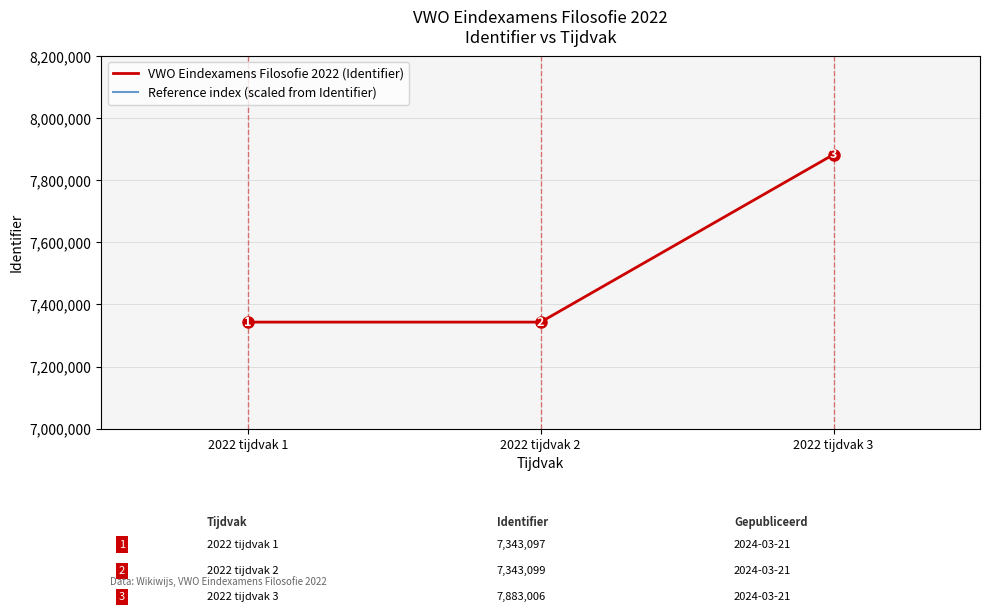

Is the value of HPI: Reference index (scaled) at 2022 tijdvak 2 greater than the value of VWO Eindexamens Filosofie 2022 (Identifier) at 2022 tijdvak 3?

No